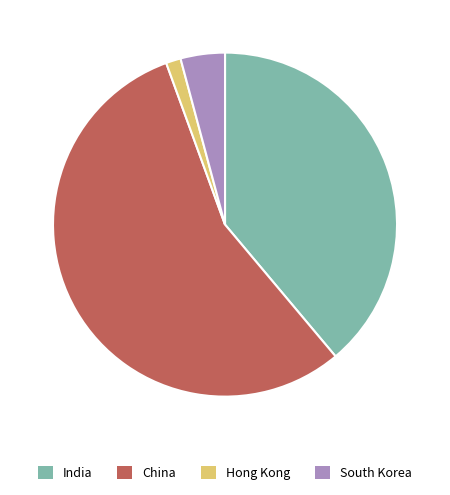

Which category has the biggest portion of the pie?

China